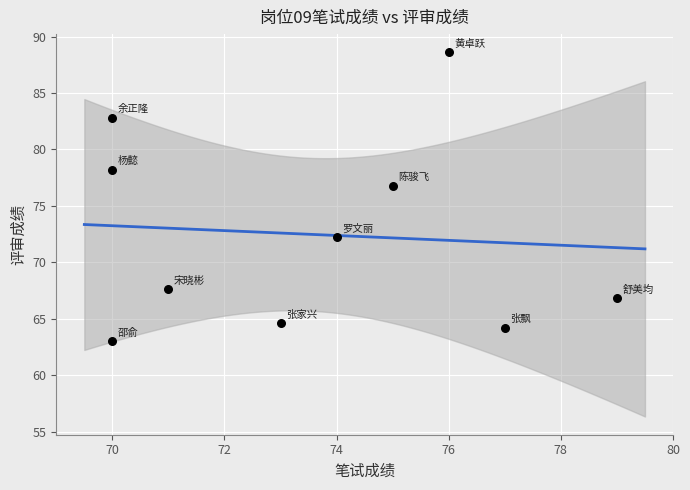

What Y value in the scatter plot is closest to 75?

76.8